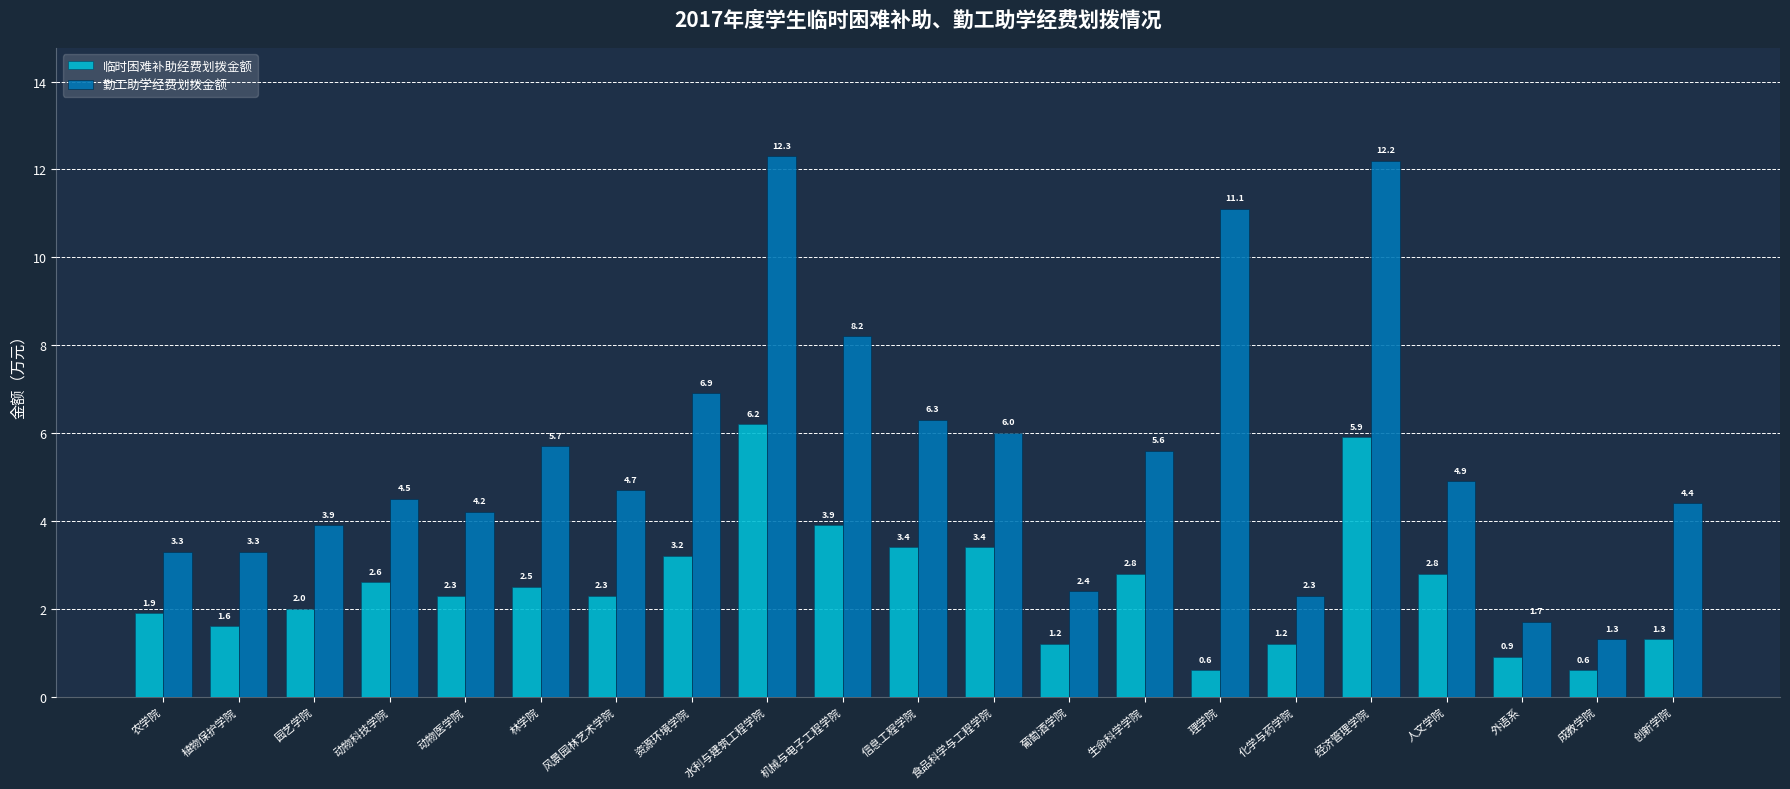

At which label does 勤工助学经费划拨金额 first exceed 4?

动物科技学院